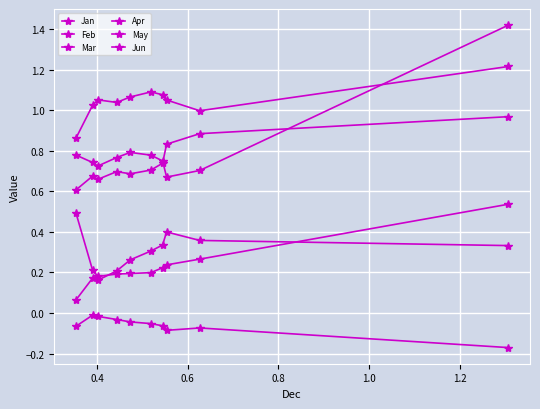

How many interior local peaks does the Feb series have?

2